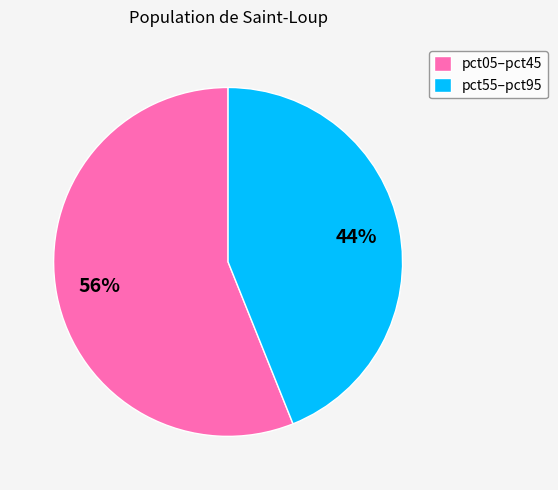

Rank the categories by value from lowest to highest.

pct55–pct95, pct05–pct45